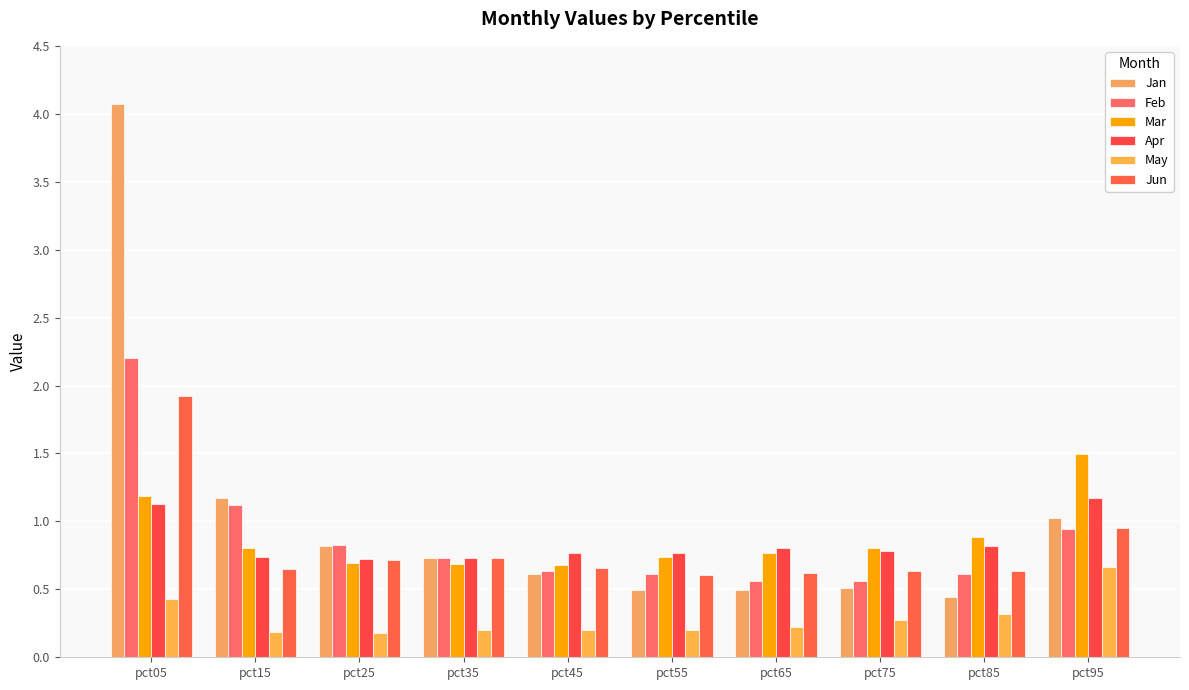

The Apr series shows 0.4 at pct95. True or false?

False